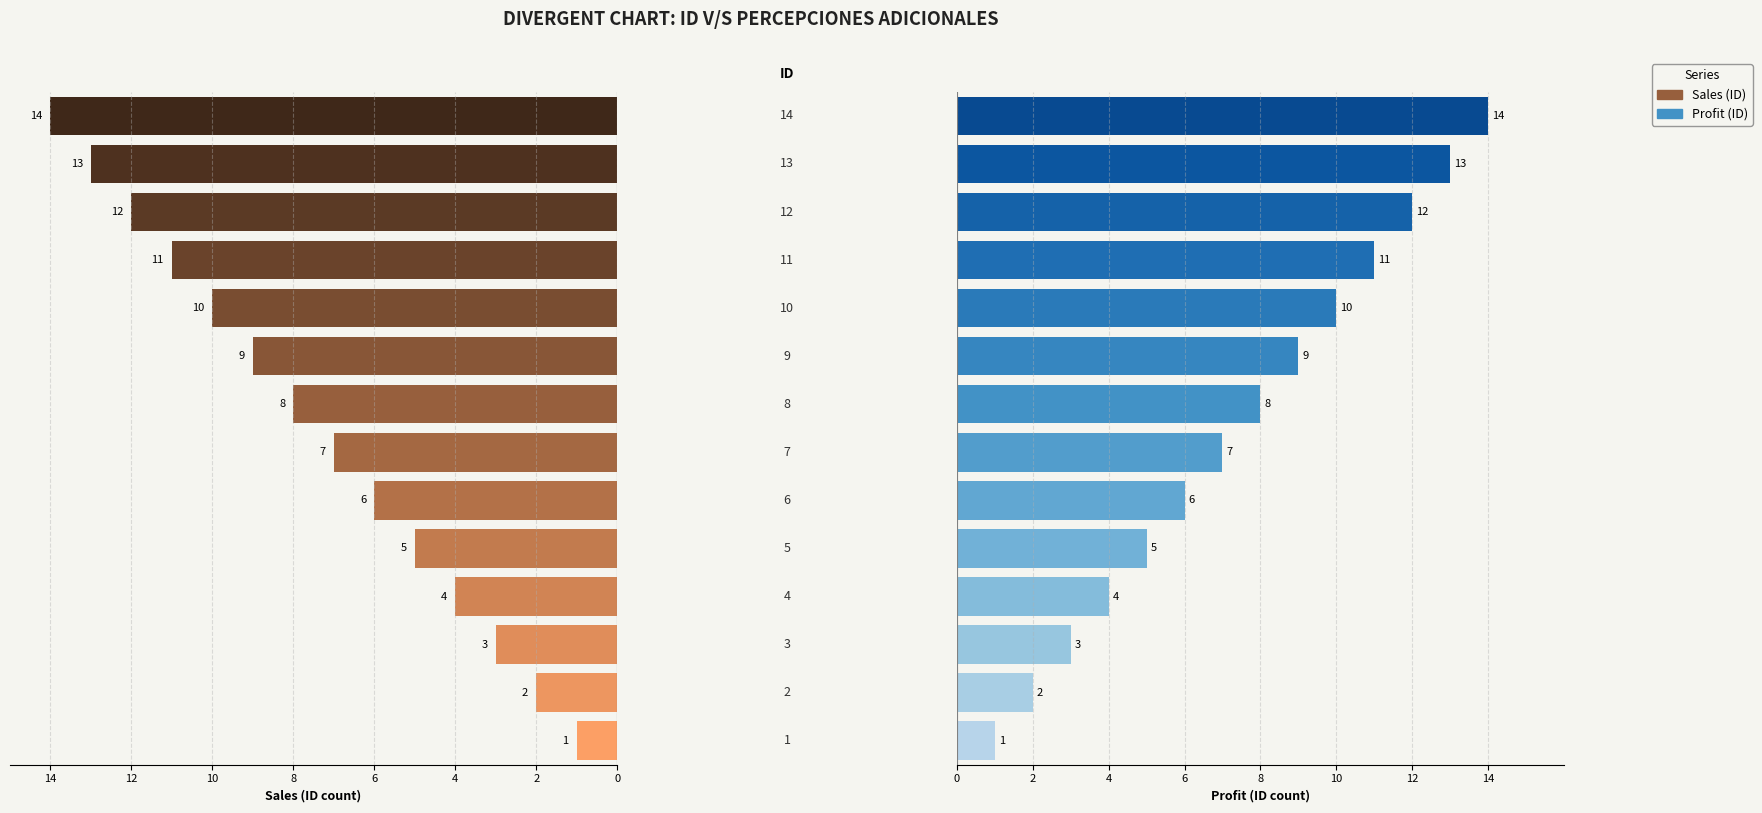

Count the number of categories in the chart.

14